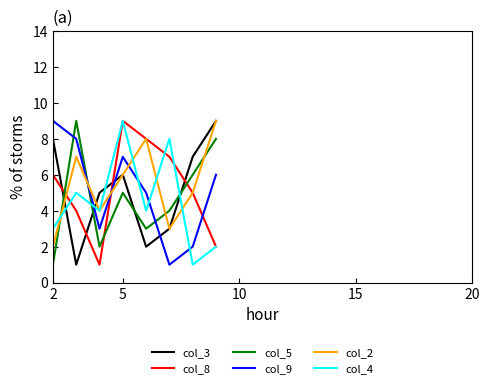

What are all the series names shown in the legend?

col_3, col_8, col_5, col_9, col_2, col_4